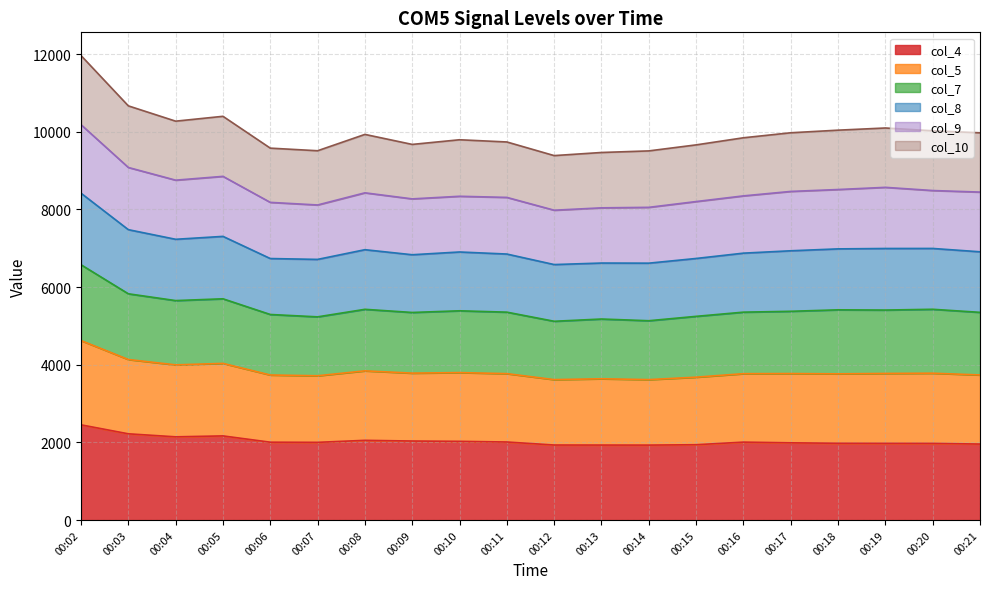

True or false: col_7 and col_4 intersect in this chart.

False